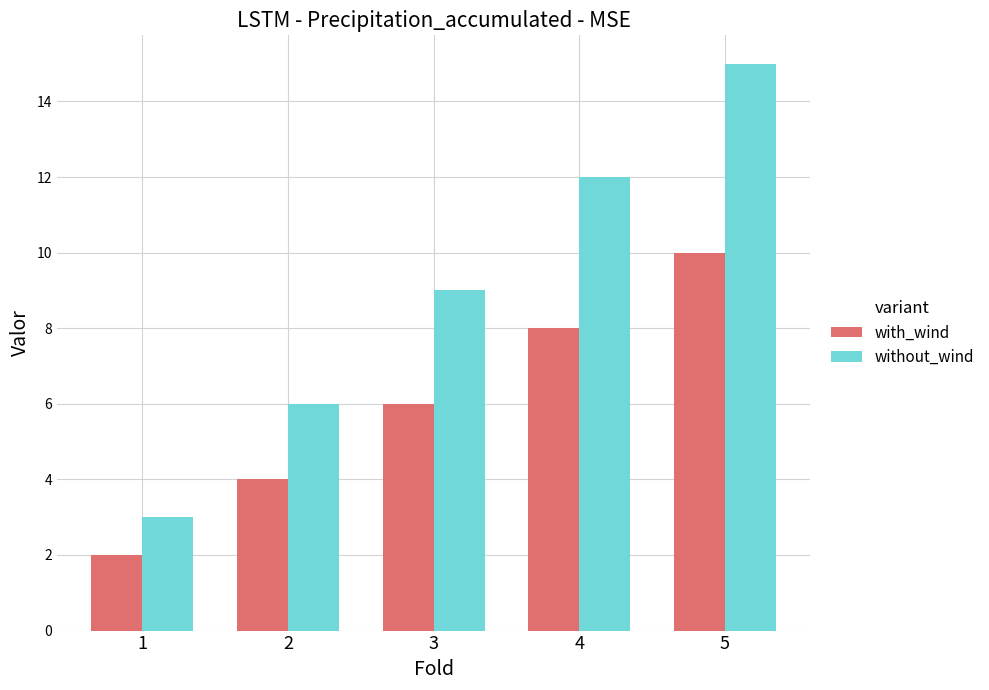

Does the chart contain stacked bars?

No